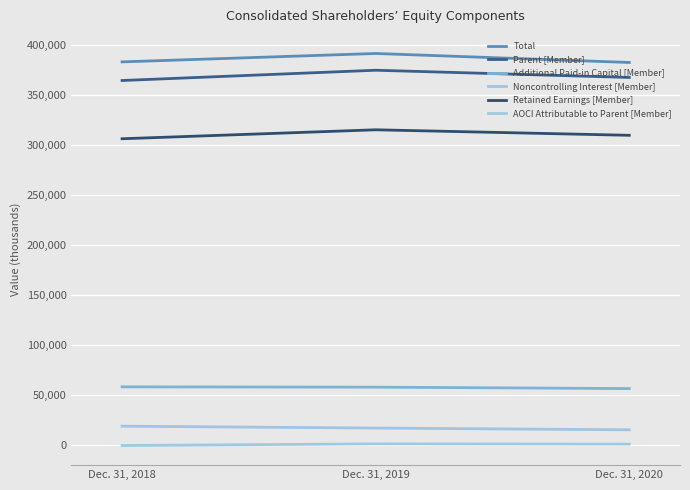

The value of Additional Paid-in Capital [Member] at Dec. 31, 2019 is 57705. True or false?

True